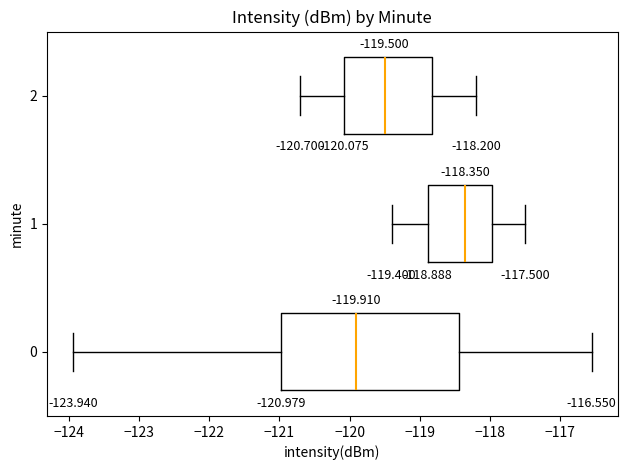

Comparing the boxes themselves (not the whiskers), which one is the widest?

0